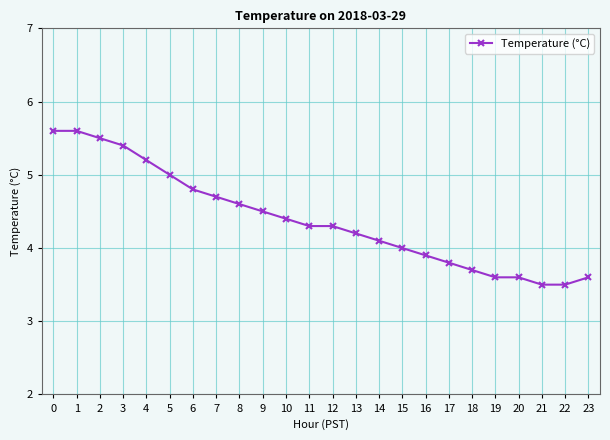

Is this an area chart (filled region under the line)?

No